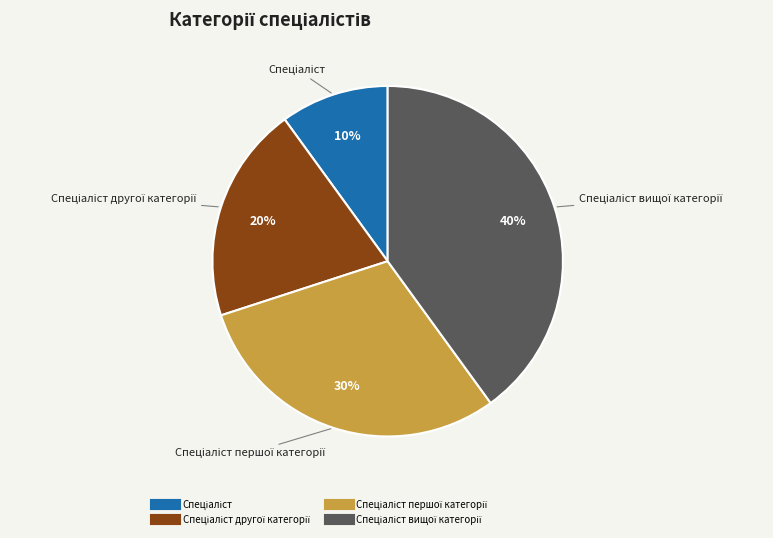

To the nearest percent, what is the difference between the largest and smallest slice percentages?

30%